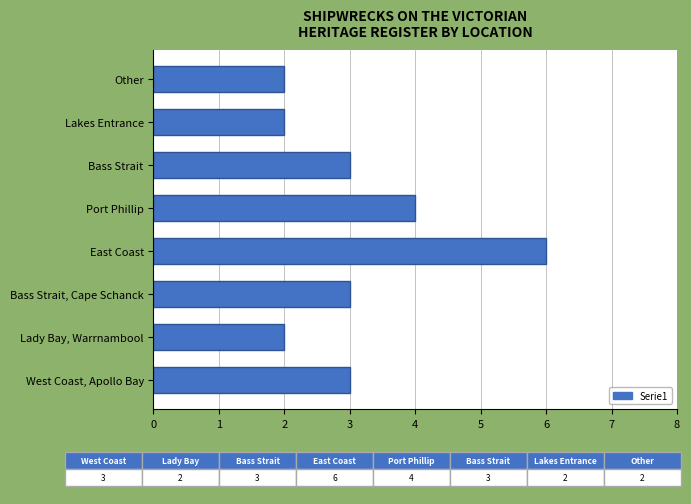

What is the sum of all values?

25